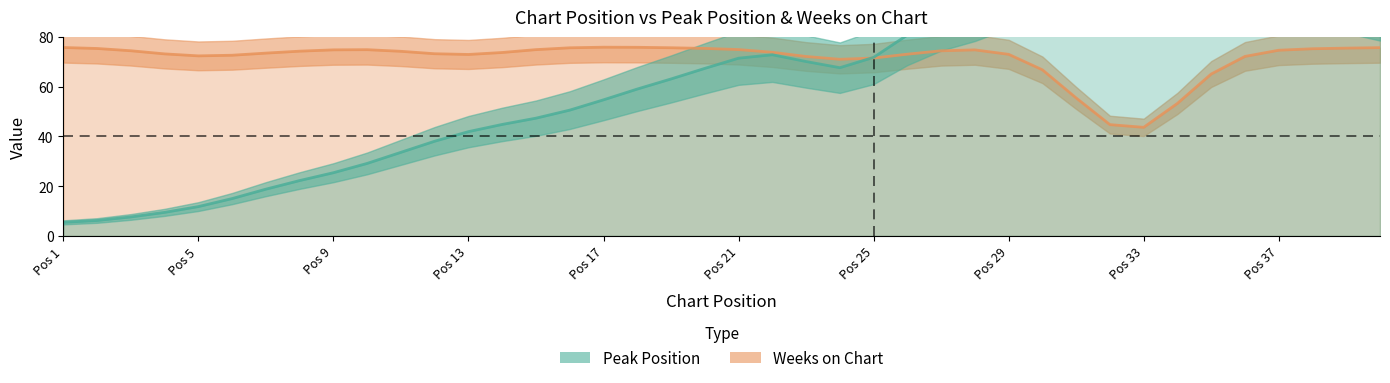

Which series has the widest spread of values?

Peak Position (×5)